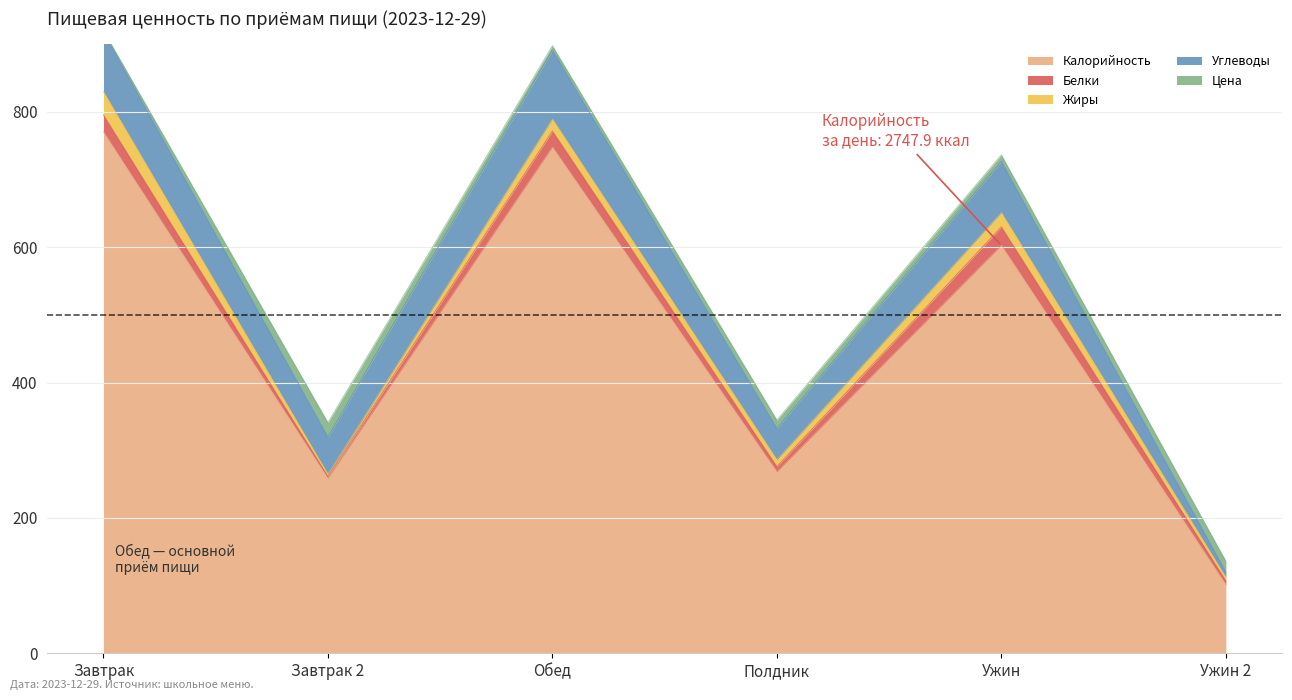

At which label does Жиры reach its minimum?

Завтрак 2